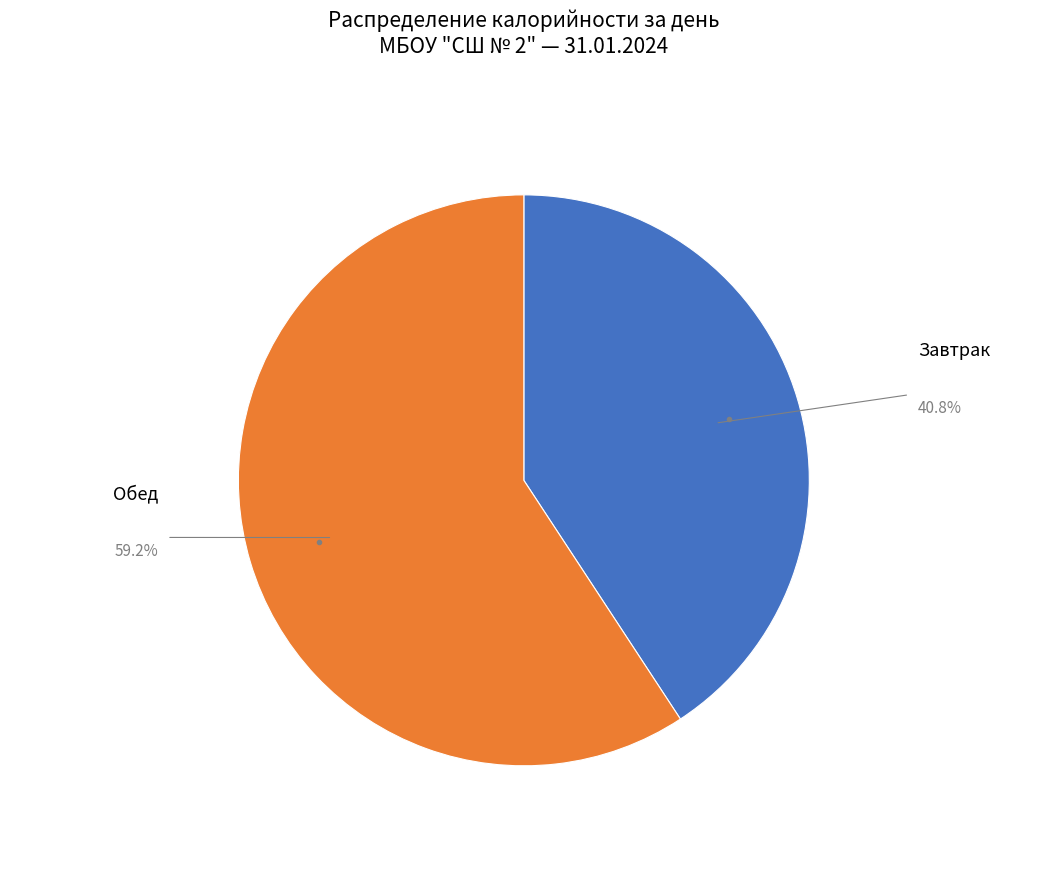

Is there any slice that represents more than half of the pie?

Yes